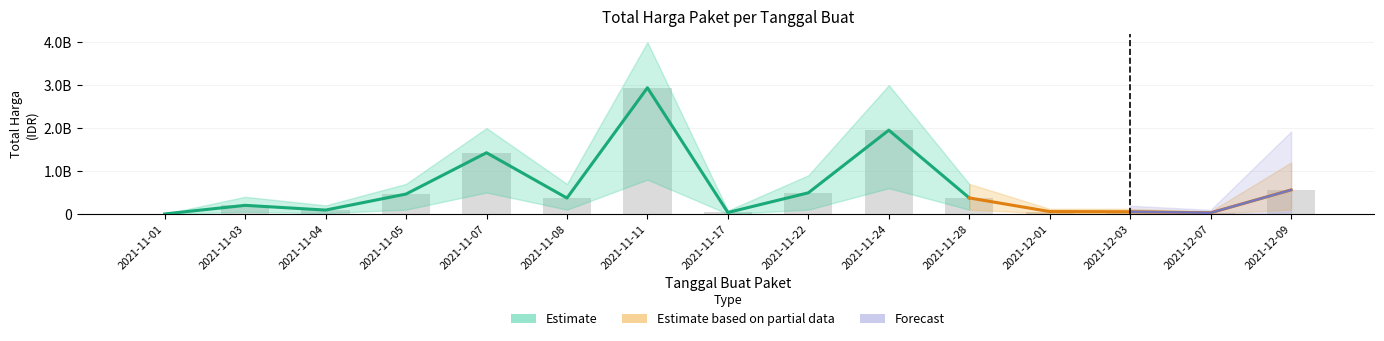

How many values exceed 370566300?

7